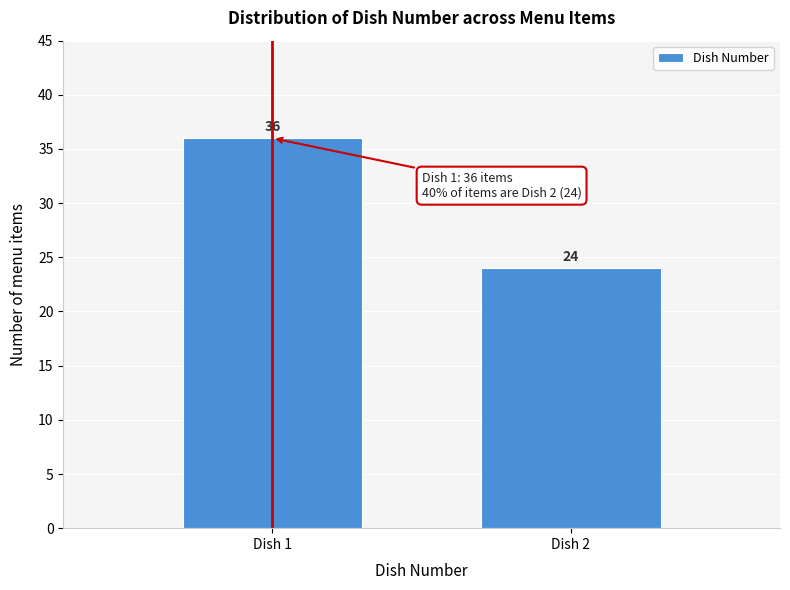

Reading left to right, what are all the values shown in this chart?

36	24